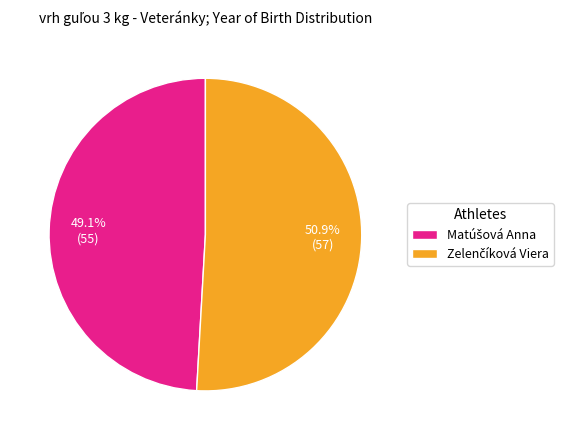

Is there a majority slice in this chart?

Yes